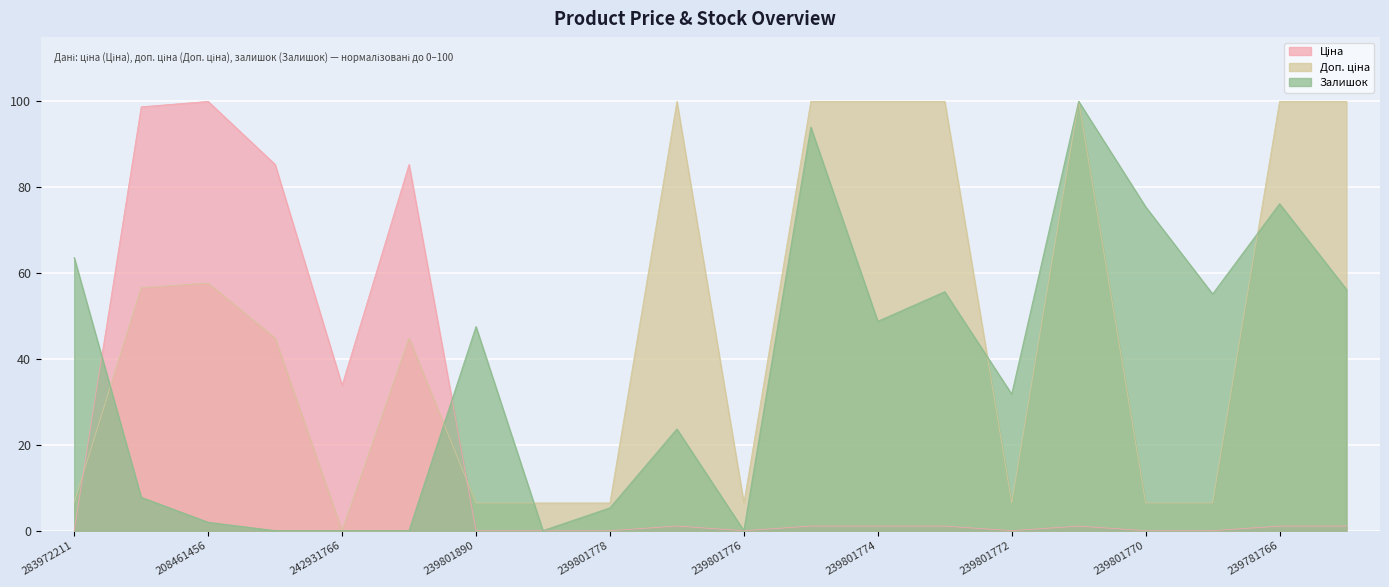

In Доп. ціна, how many points are lower than both neighbors (excluding endpoints)?

3